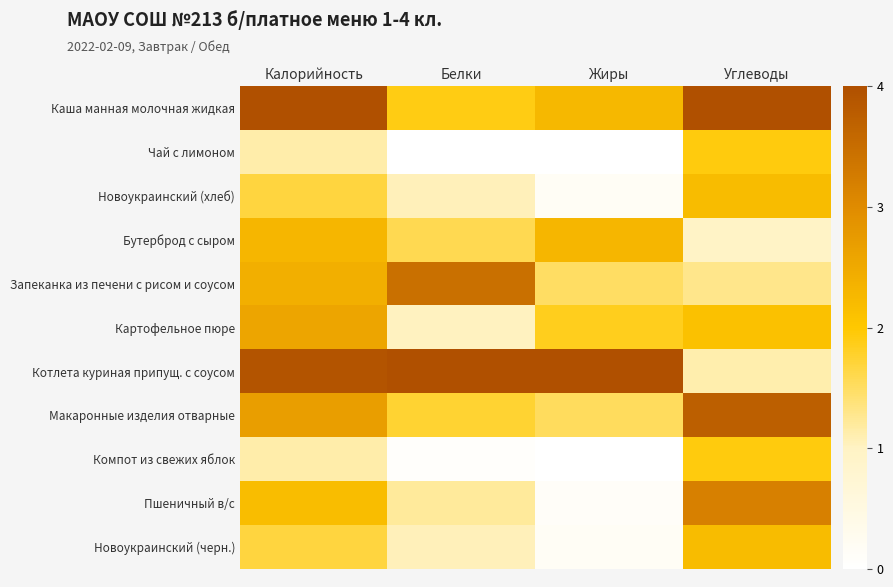

Reading right to left, extract all data points from this chart.

Каша манная молочная жидкая: Углеводы=4.0	Жиры=2.3	Белки=1.9	Калорийность=4.0
Чай с лимоном: Углеводы=1.9	Жиры=0.0	Белки=0.0	Калорийность=1.1
Новоукраинский (хлеб): Углеводы=2.2	Жиры=0.2	Белки=1.0	Калорийность=1.7
Бутерброд с сыром: Углеводы=1.0	Жиры=2.3	Белки=1.6	Калорийность=2.3
Запеканка из печени с рисом и соусом: Углеводы=1.3	Жиры=1.5	Белки=3.5	Калорийность=2.4
Картофельное пюре: Углеводы=2.1	Жиры=1.9	Белки=1.0	Калорийность=2.6
Котлета куриная припущ. с соусом: Углеводы=1.1	Жиры=4.0	Белки=4.0	Калорийность=3.9
Макаронные изделия отварные: Углеводы=3.7	Жиры=1.5	Белки=1.7	Калорийность=2.7
Компот из свежих яблок: Углеводы=1.9	Жиры=0.0	Белки=0.1	Калорийность=1.1
Пшеничный в/с: Углеводы=3.2	Жиры=0.1	Белки=1.2	Калорийность=2.2
Новоукраинский (черн.): Углеводы=2.2	Жиры=0.2	Белки=1.0	Калорийность=1.7